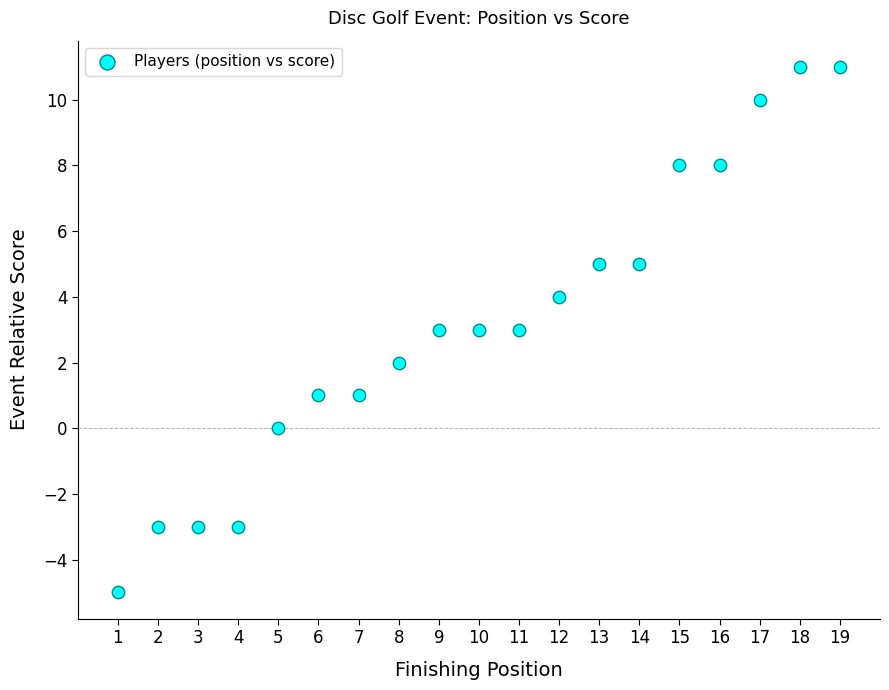

What is the range of X values (max minus min)?

18